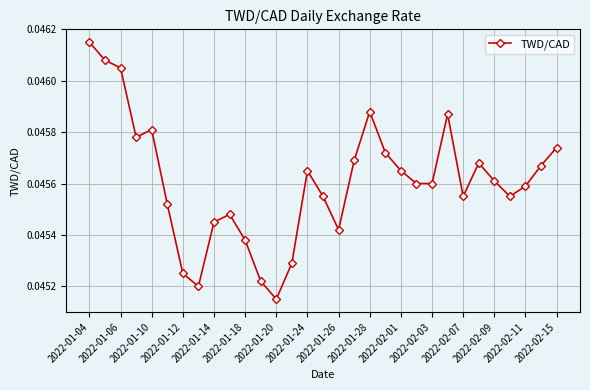

How many interior local peaks (higher than both neighbors) does the data have?

6